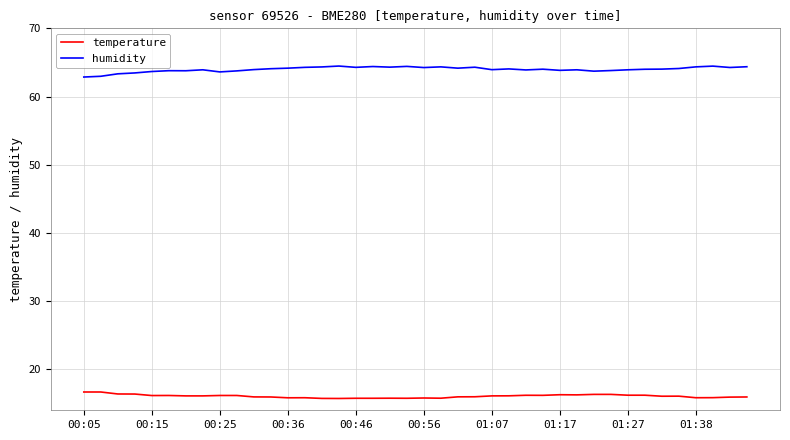

What is the minimum value for humidity?

62.9